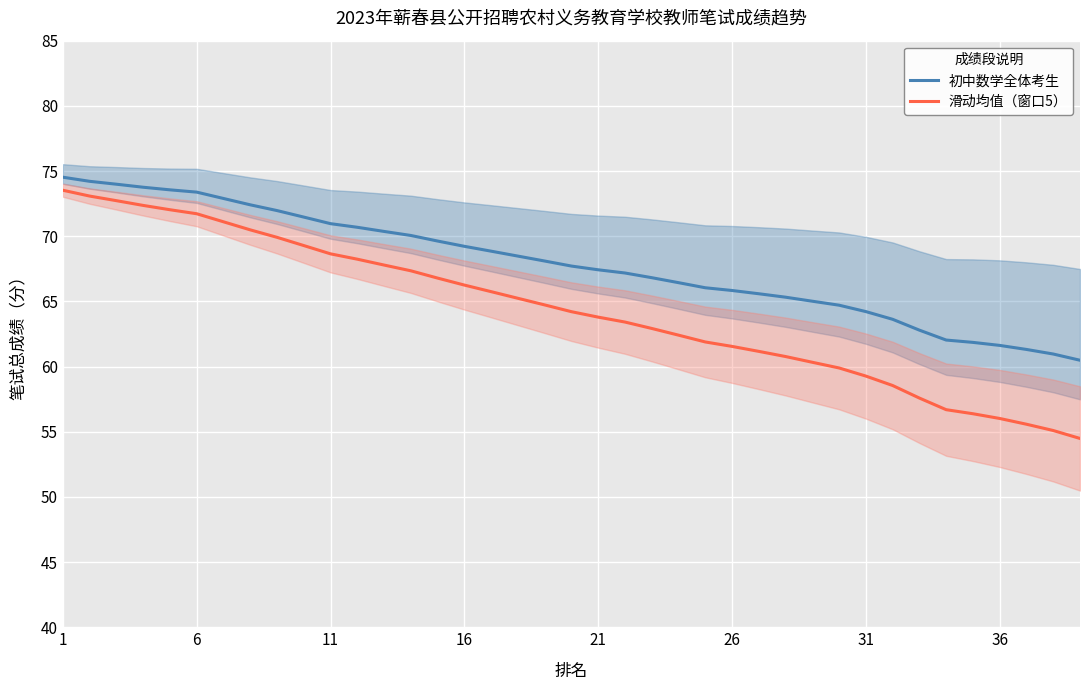

True or false: 初中数学全体考生 has a value of 115.1 at 21.

False